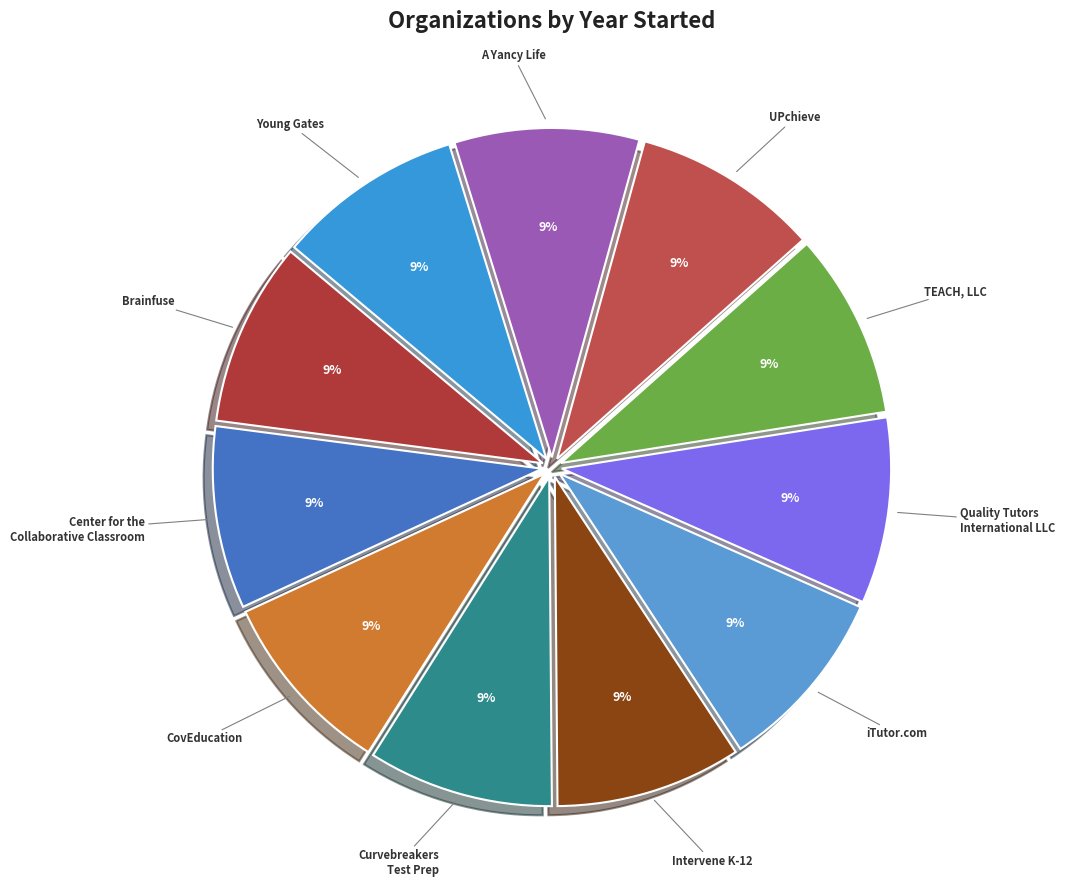

How many slices are in this pie chart?

11